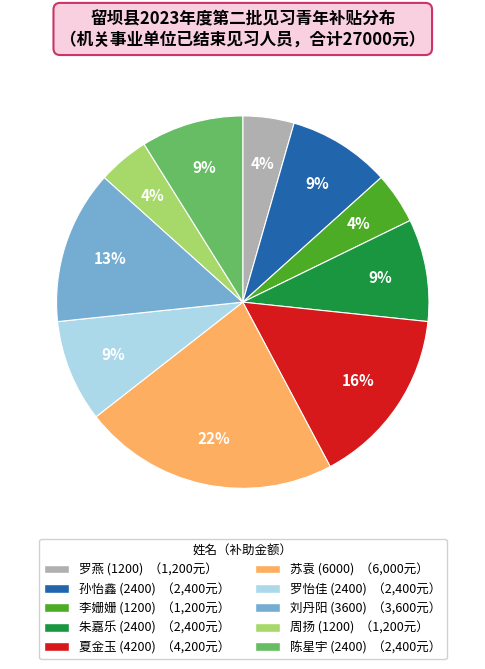

To the nearest percent, what is the difference between the largest and smallest slice percentages?

18%